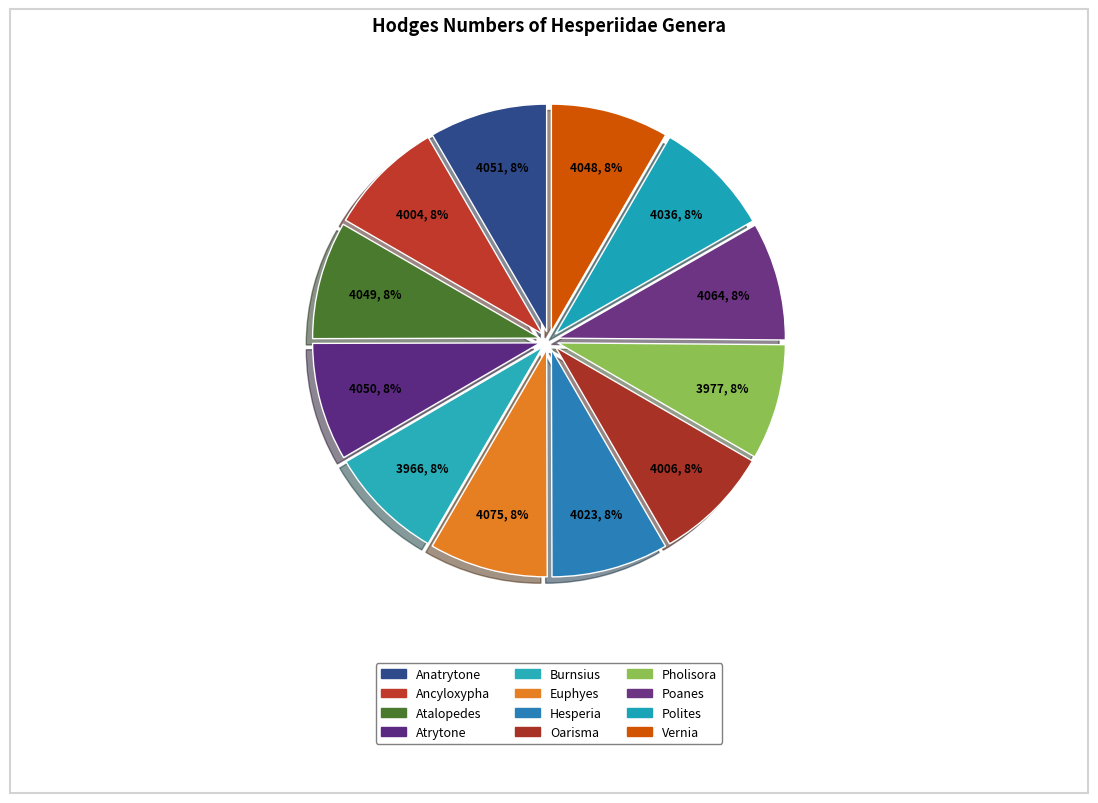

True or false: Oarisma accounts for 8% of the total.

True